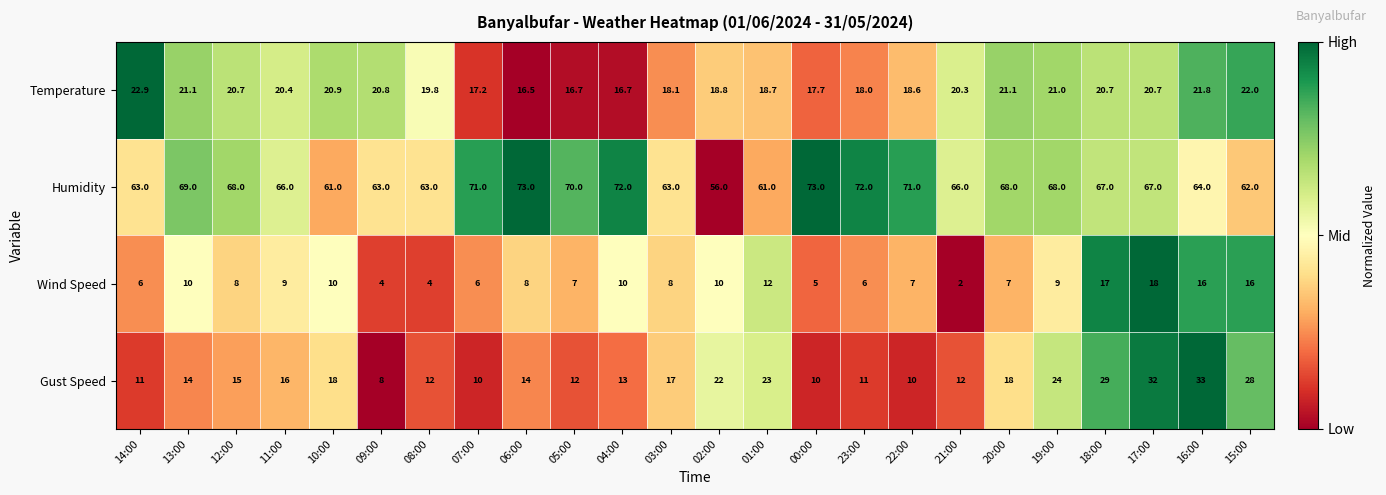

How many data points does each series have?

24